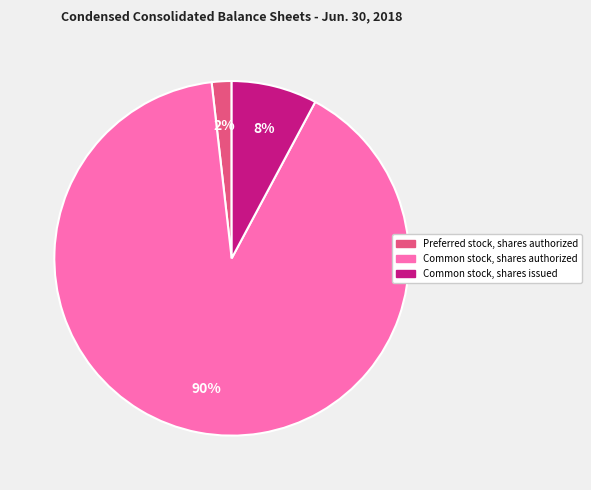

Is the sum of Preferred stock, shares authorized and Common stock, shares issued greater than half?

No